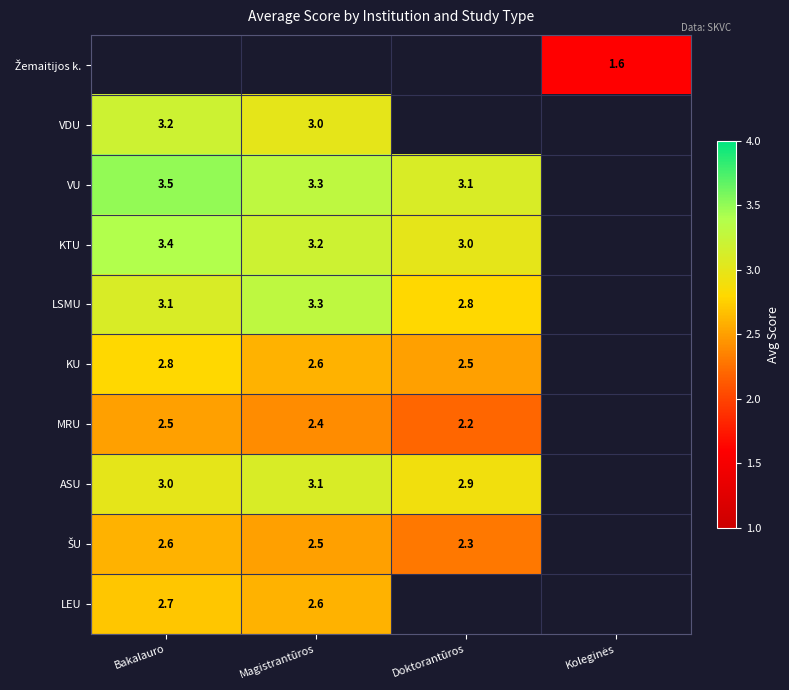

Is it true that LEU equals 2.7 at Bakalauro?

True